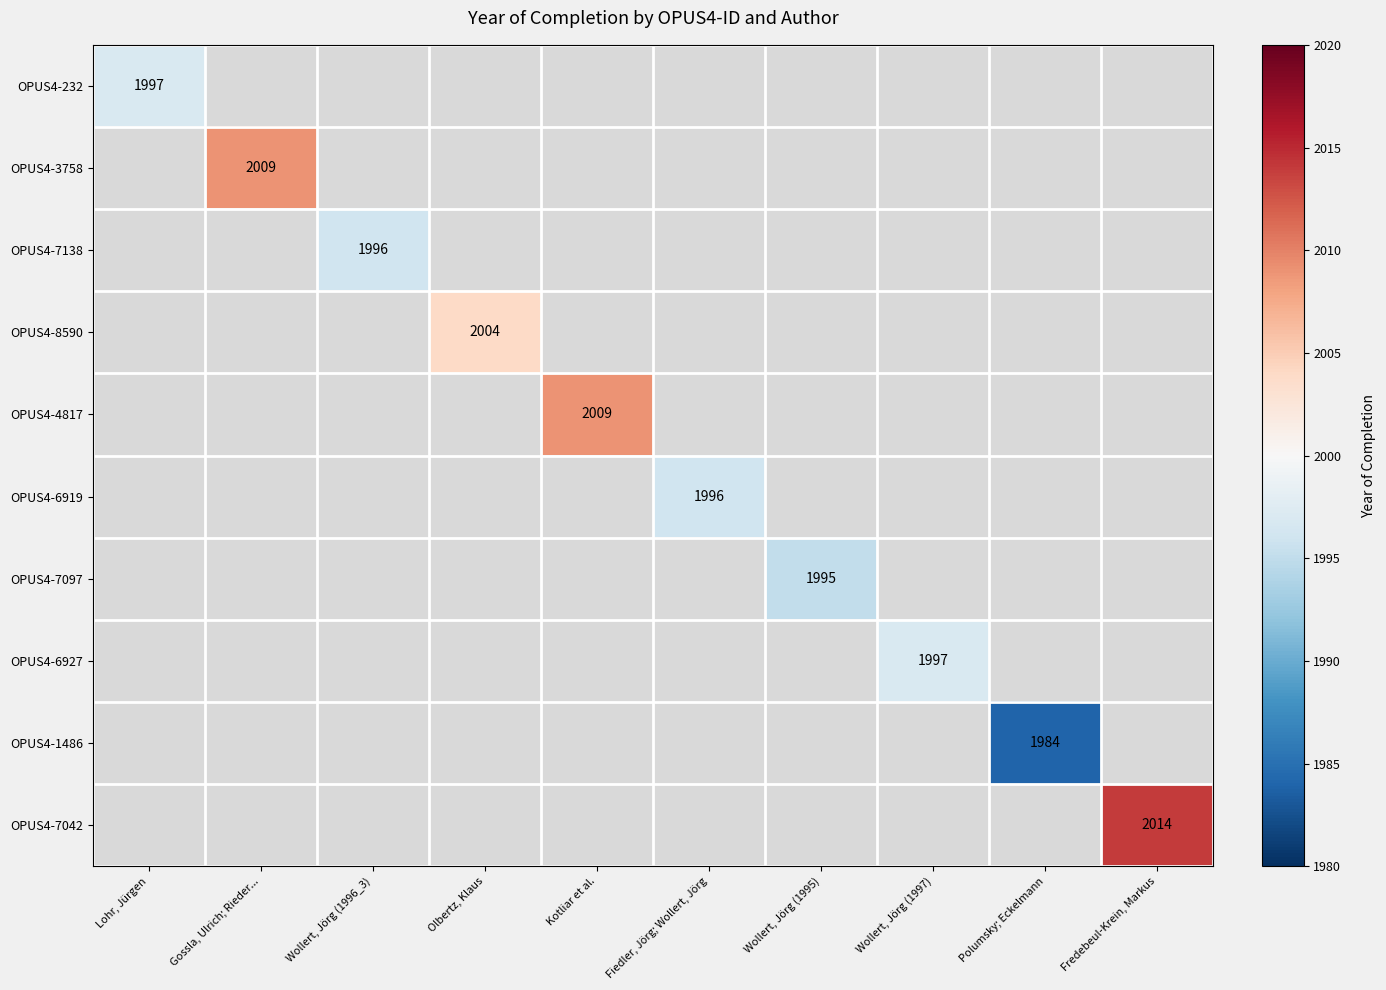

True or false: OPUS4-1486 has a value of 3383 at Polumsky; Eckelmann.

False